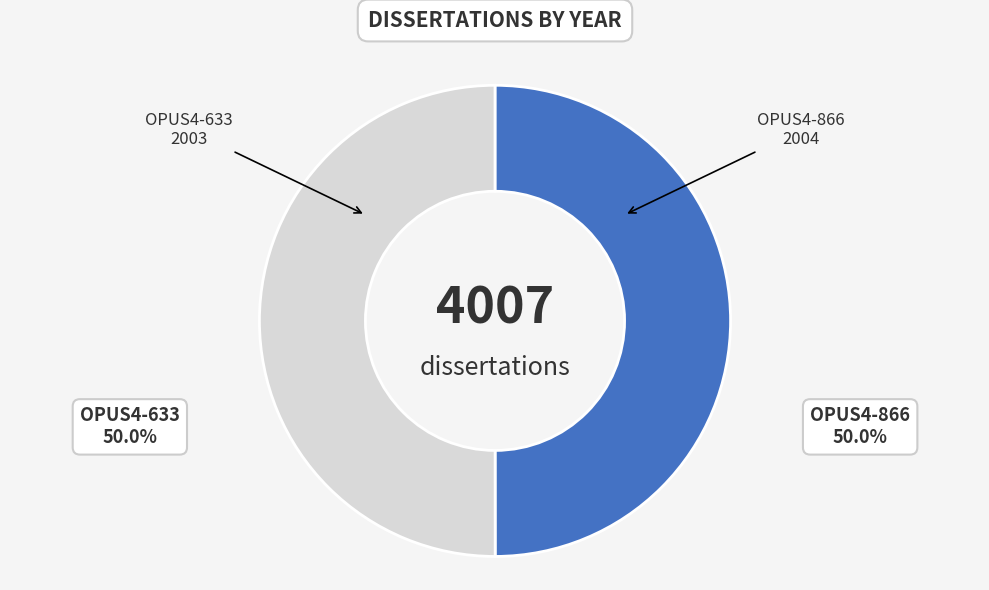

Do OPUS4-866 and OPUS4-633 together represent more than half of the pie?

Yes